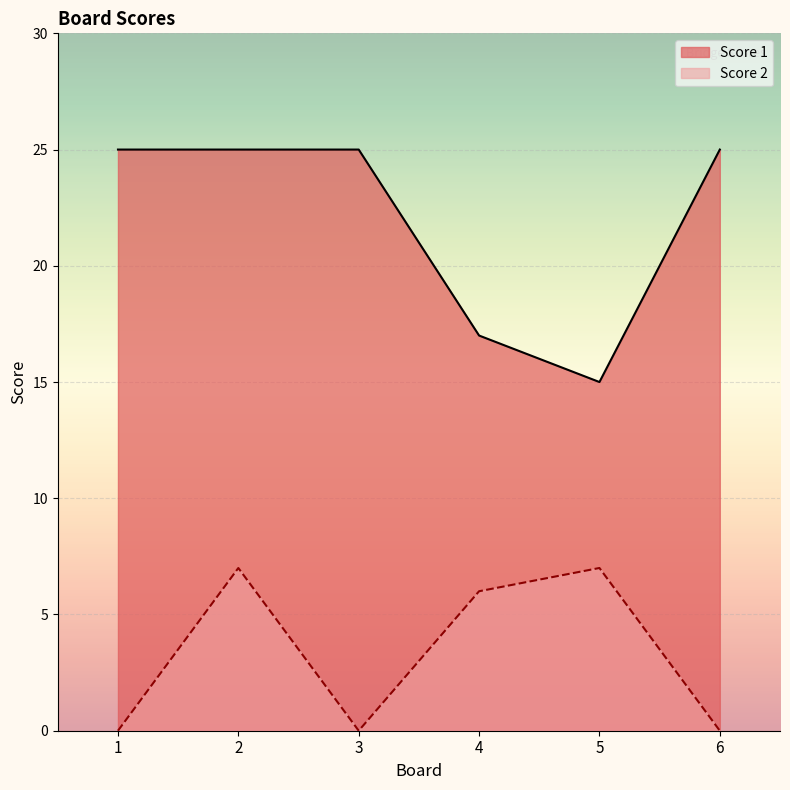

Which series has the largest total across all categories?

Score 1